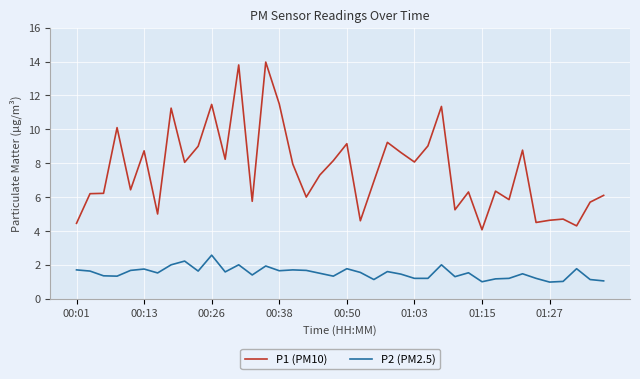

True or false: P2 (PM2.5) and P1 (PM10) cross at least once.

False